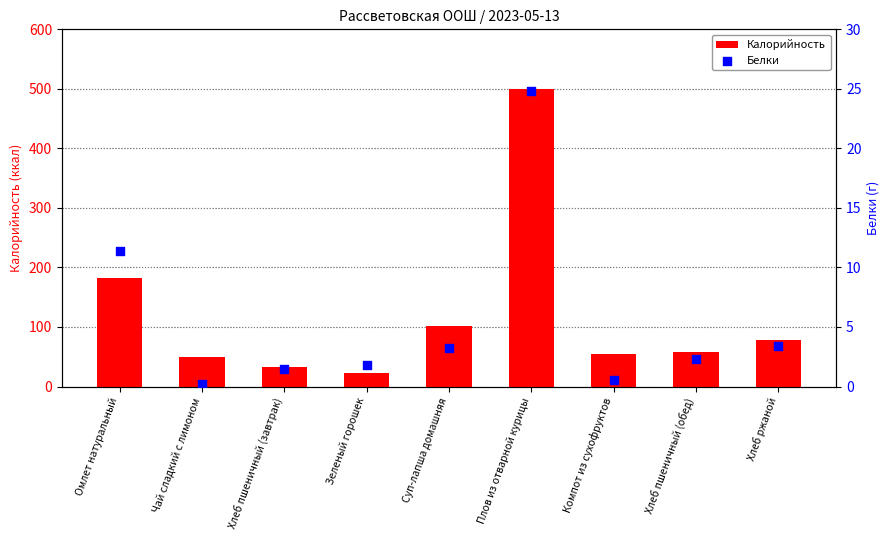

Which series contains the lowest Y value?

Белки